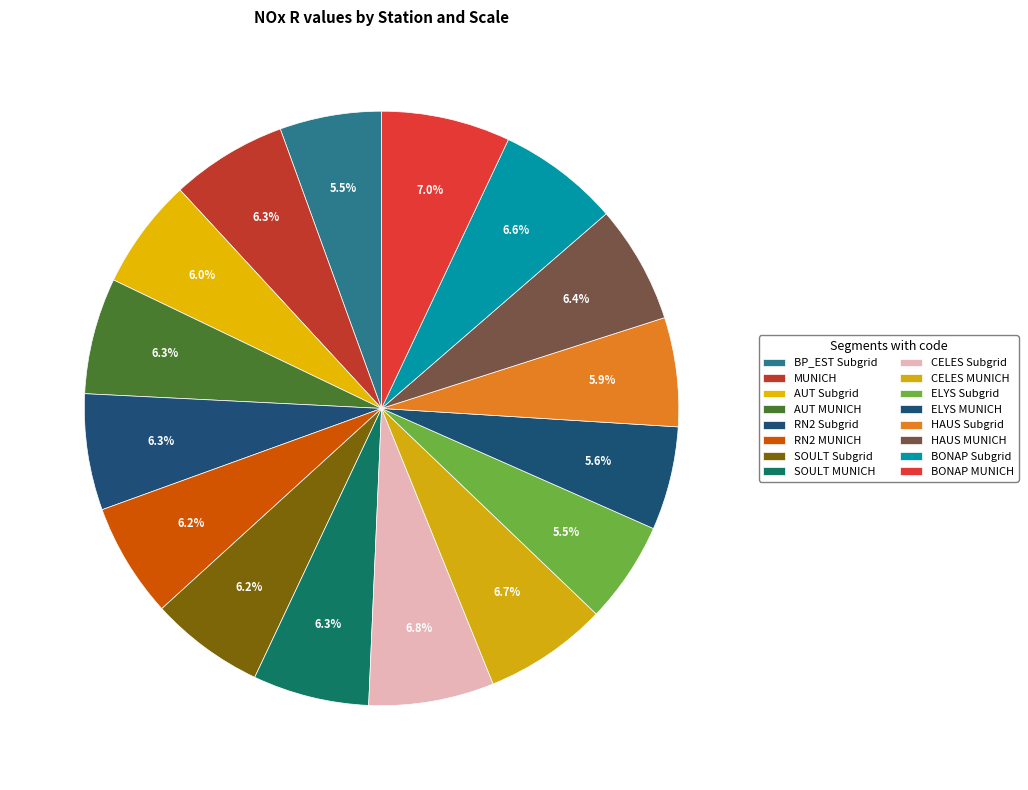

What is the smallest slice in the pie chart?

BP_EST Subgrid